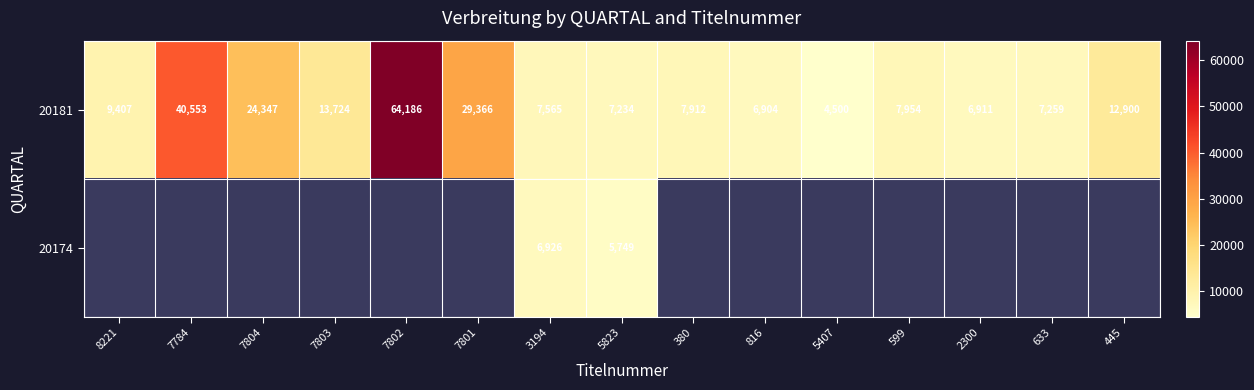

At which category is the sum across all series the highest?

3194